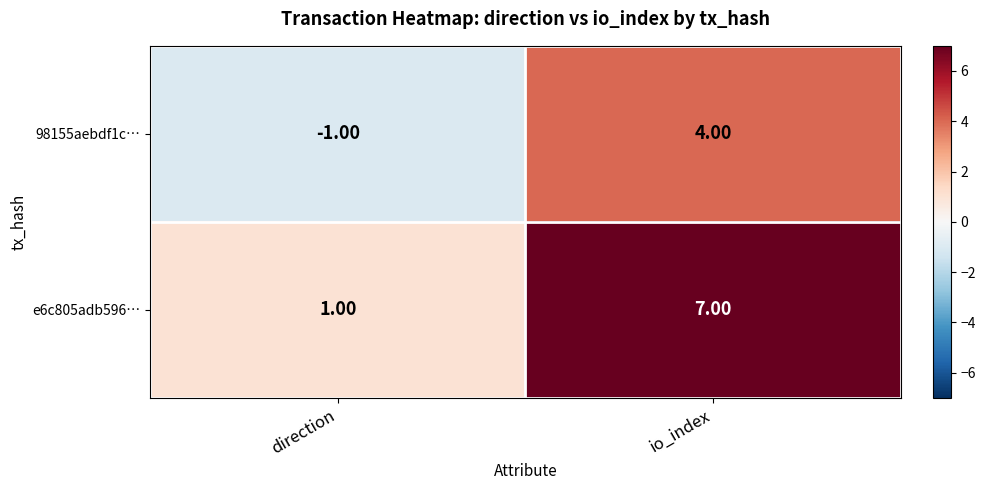

At which label is 98155aebdf1c… closest to 1?

direction